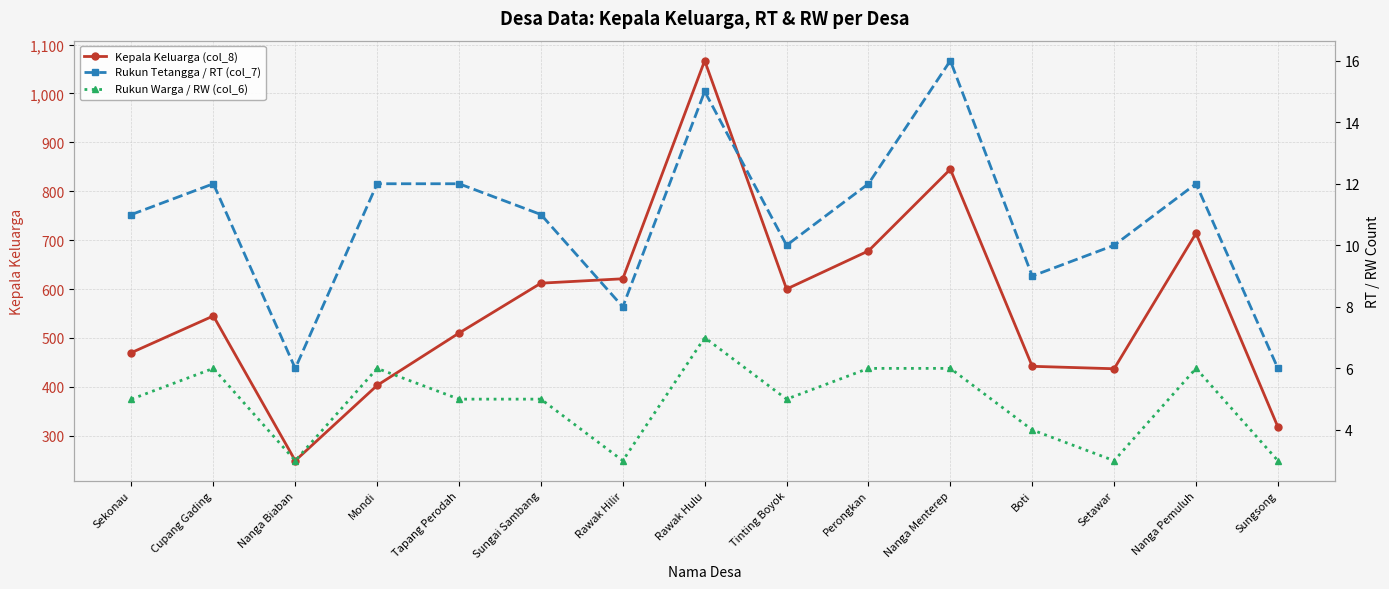

What is the value of the Rukun Tetangga / RT (col_7) point at the 10th from the left?

12